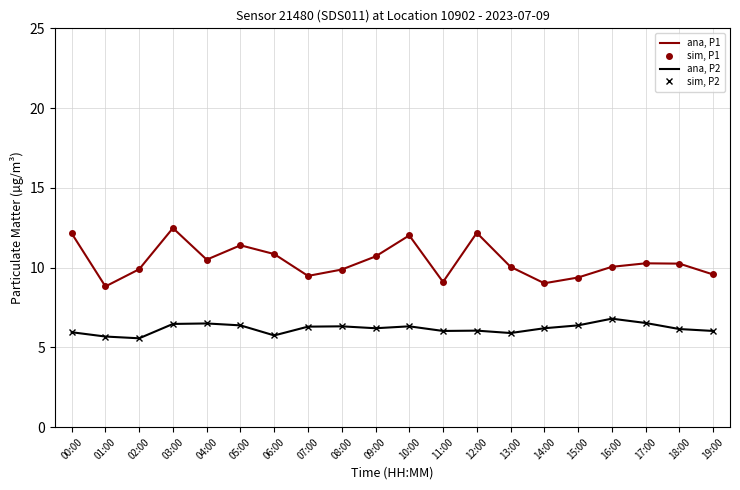

What position from the right is 09:00?

11